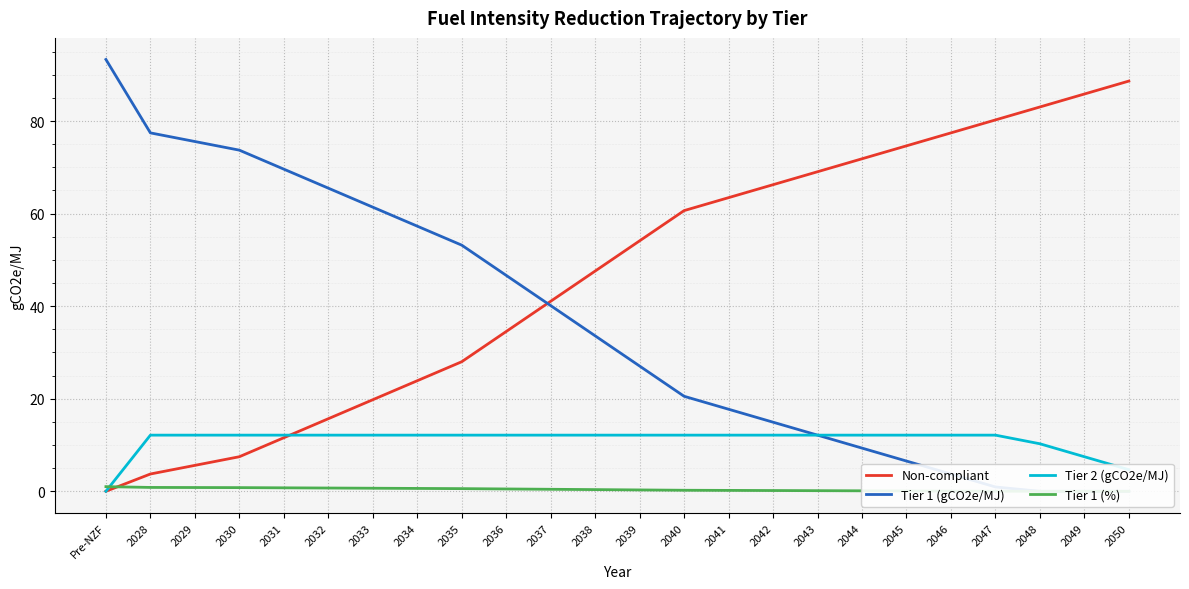

True or false: Tier 1 (%) and Tier 1 (gCO2e/MJ) intersect in this chart.

False